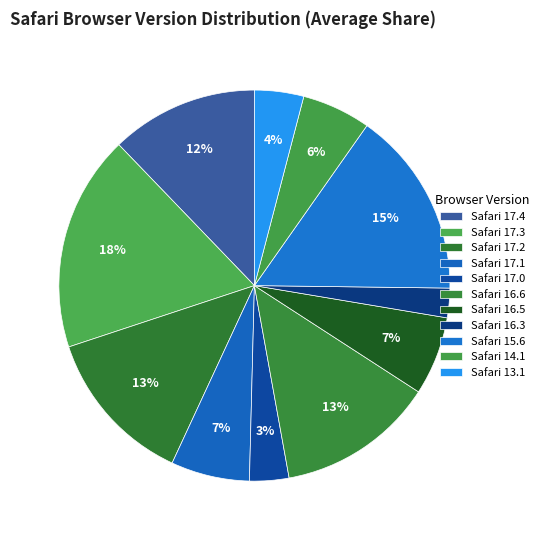

What percentage do Safari 17.4 and Safari 16.6 together represent?

25.2%